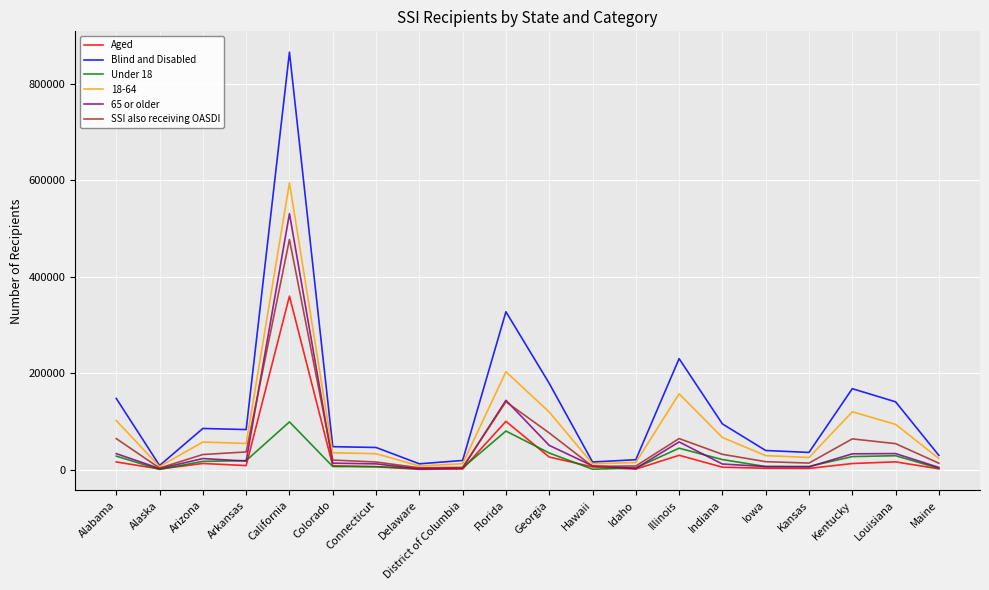

At which label is Blind and Disabled closest to 437077?

Florida